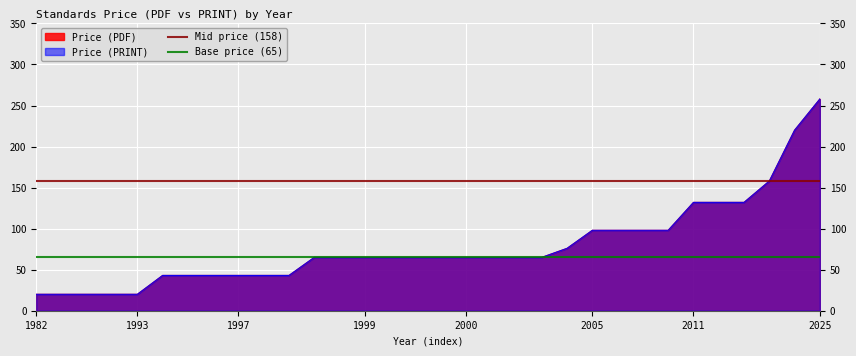

The Base price (65) series shows 28 at 1982. True or false?

False